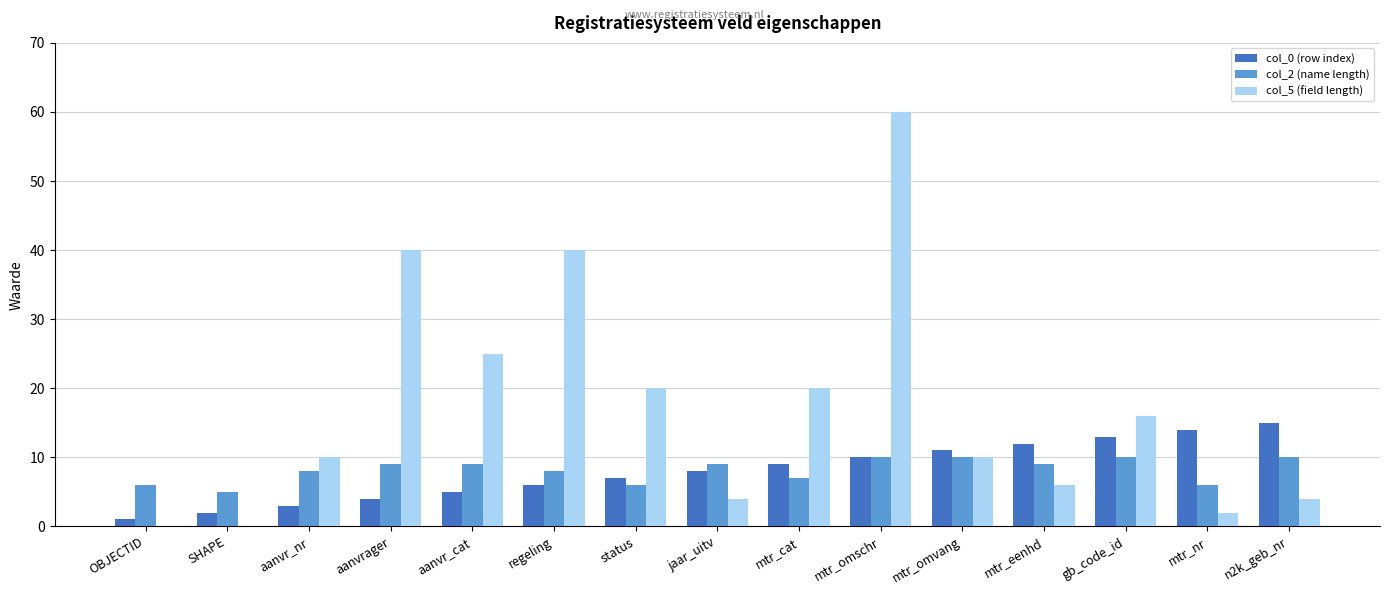

Is it true that col_5 (field length) equals 0 at SHAPE?

True